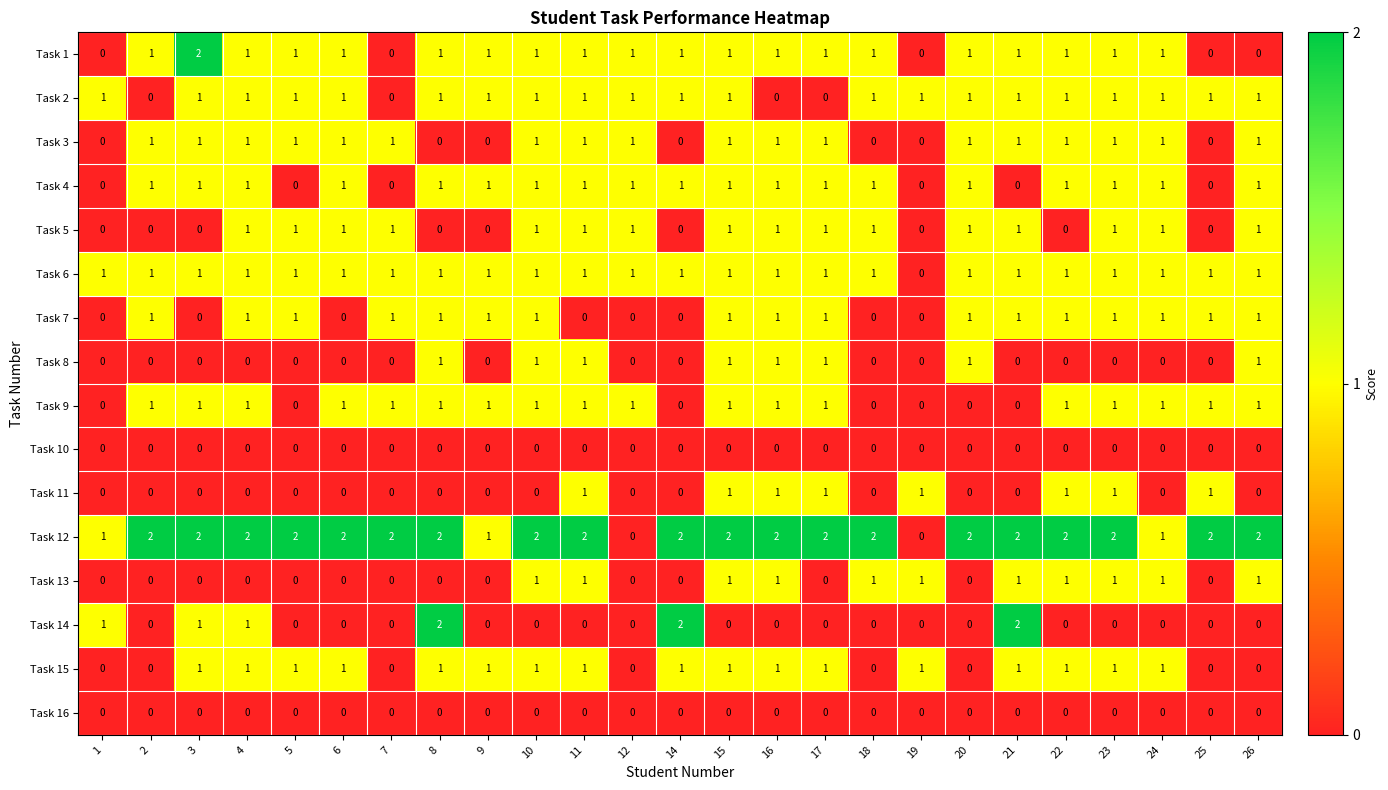

What is the total value across all series at 6?

10